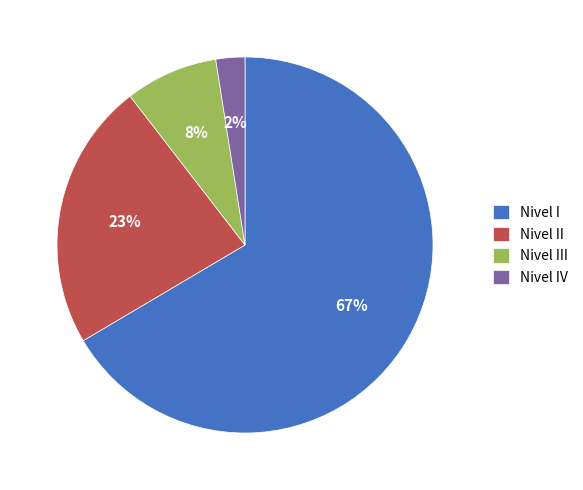

To the nearest percent, what portion does Nivel II represent?

23%